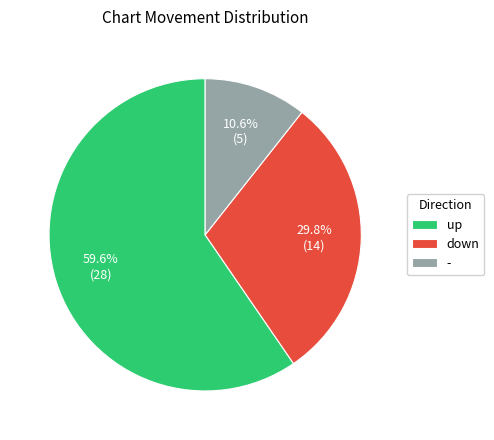

Which slice is the smallest?

-